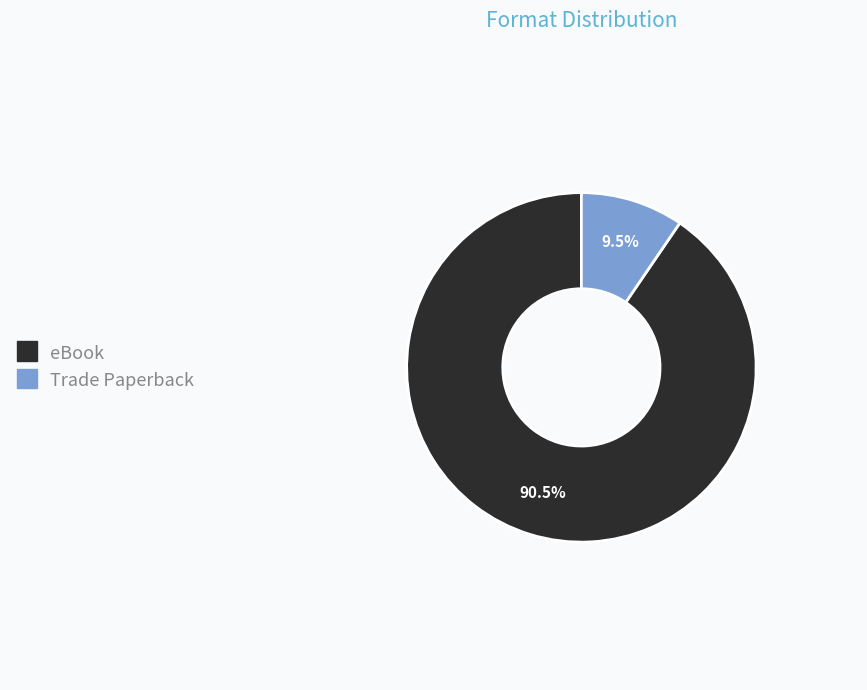

Rank the categories by value from highest to lowest.

eBook, Trade Paperback